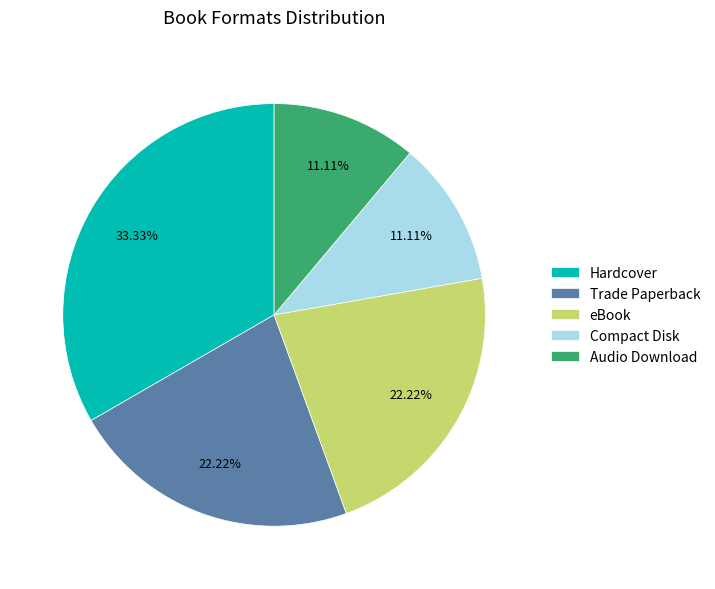

What is the ratio of the value at eBook to the value at Trade Paperback?

1.0